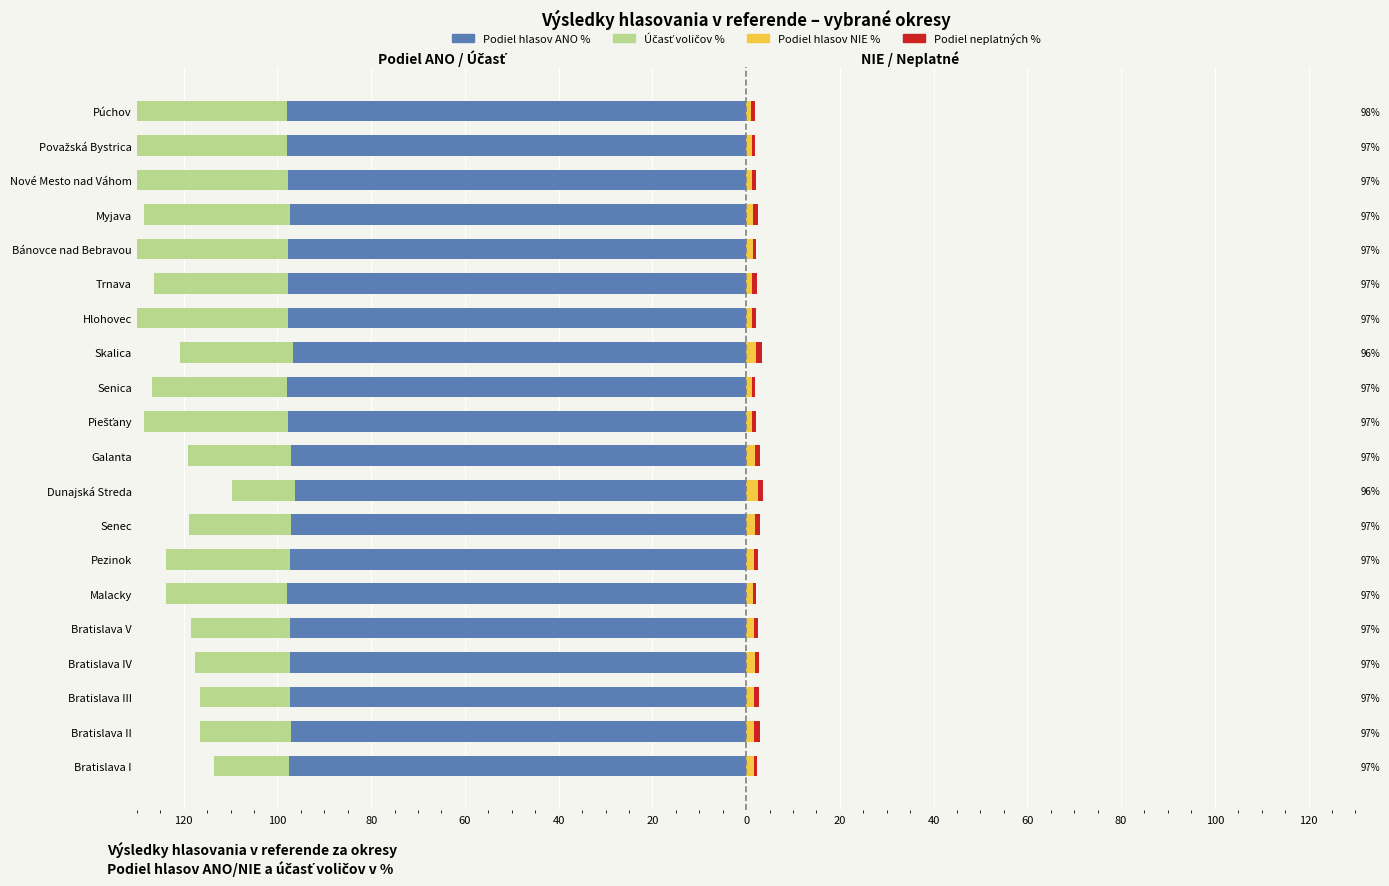

What is the minimum value for Podiel hlasov ANO %?

-98.0